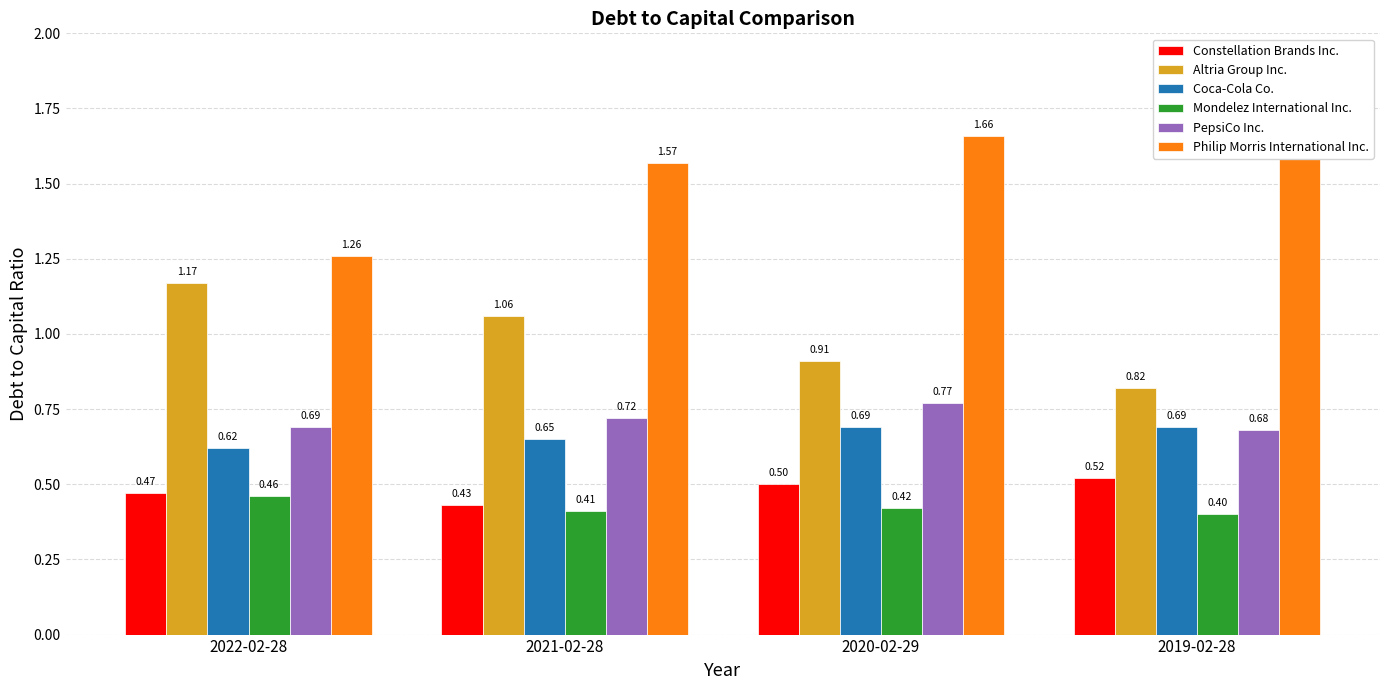

What is the average value of the Mondelez International Inc. series?

0.4